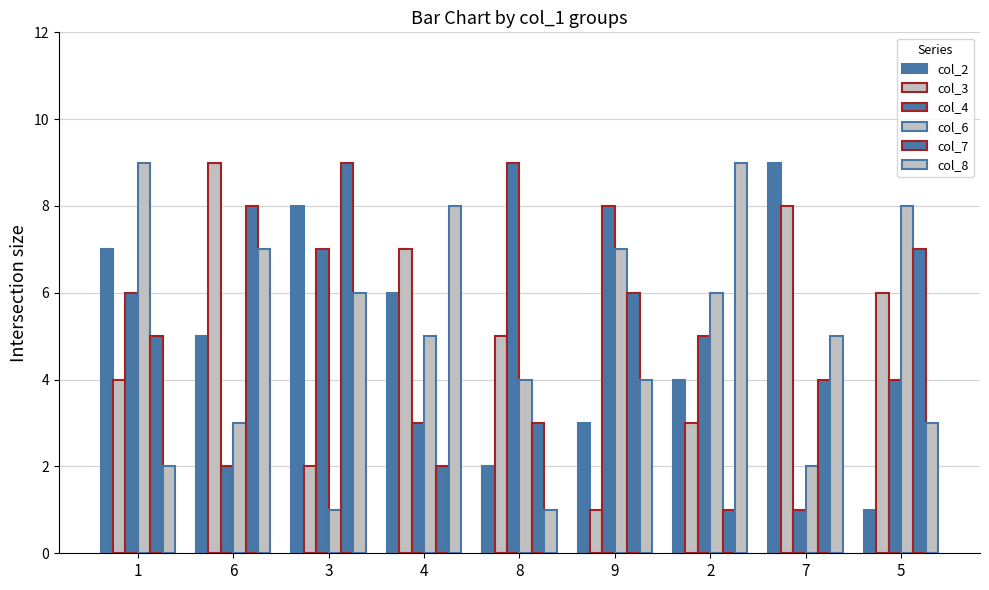

What is the label of the 5th bar from the right?

8